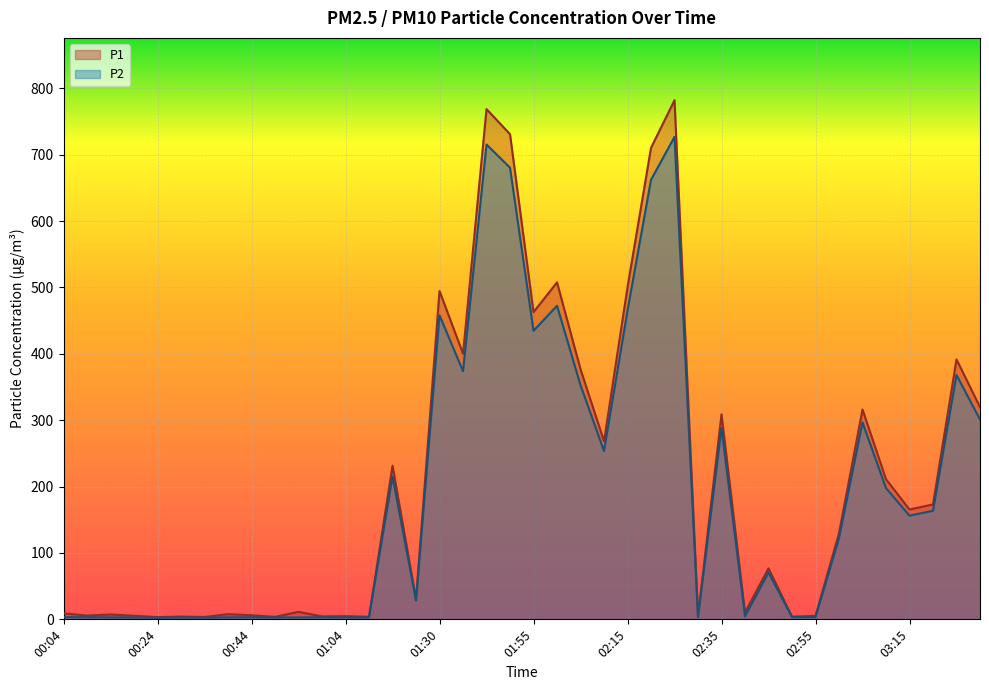

List the labels in order of P1 value, largest first.

02:25, 01:45, 01:50, 02:20, 02:00, 02:15, 01:30, 01:55, 01:40, 03:25, 02:05, 03:30, 03:05, 02:35, 02:10, 01:20, 03:10, 03:20, 03:15, 03:00, 02:45, 01:25, 00:54, 02:40, 00:04, 00:39, 00:14, 00:44, 00:09, 00:19, 02:55, 02:30, 01:04, 00:59, 00:29, 02:50, 01:09, 00:49, 00:34, 00:24